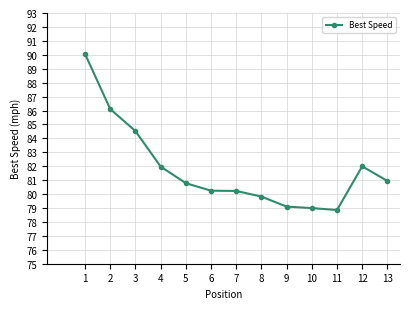

Is it true that the value at 7 is 80.2?

True